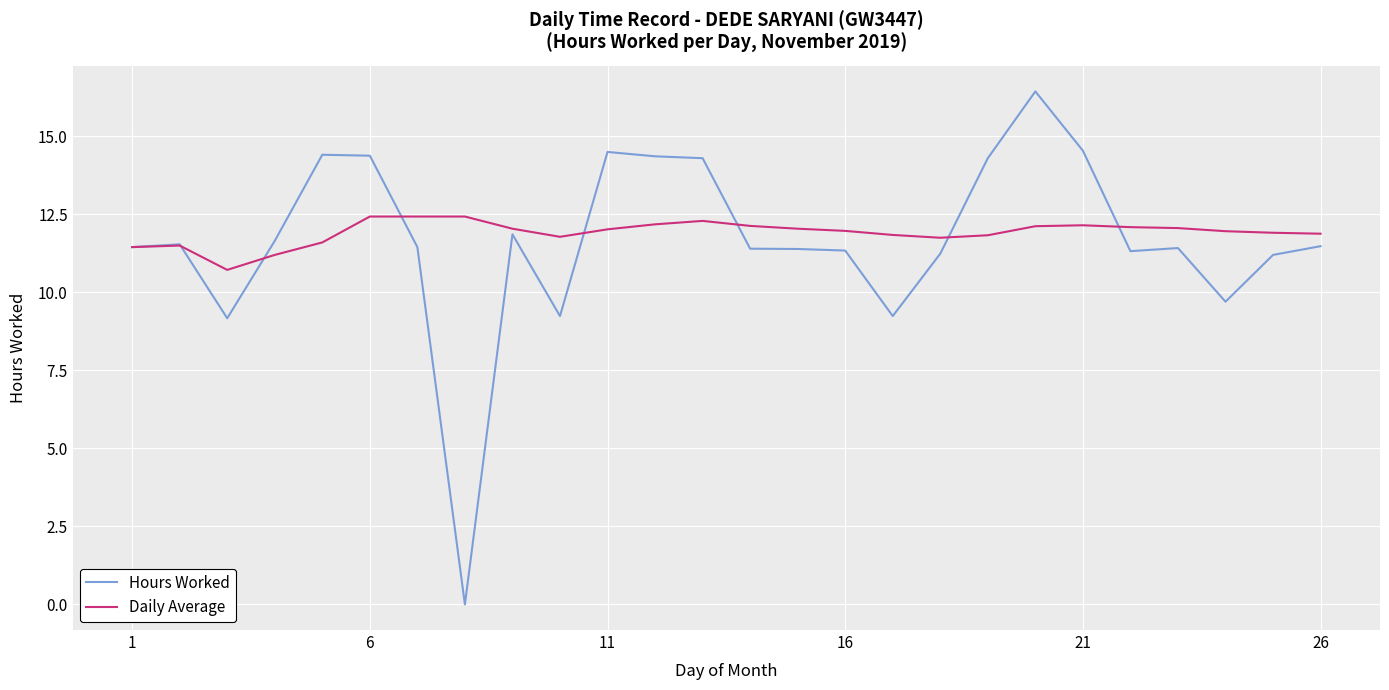

What is the greatest value displayed?

16.4